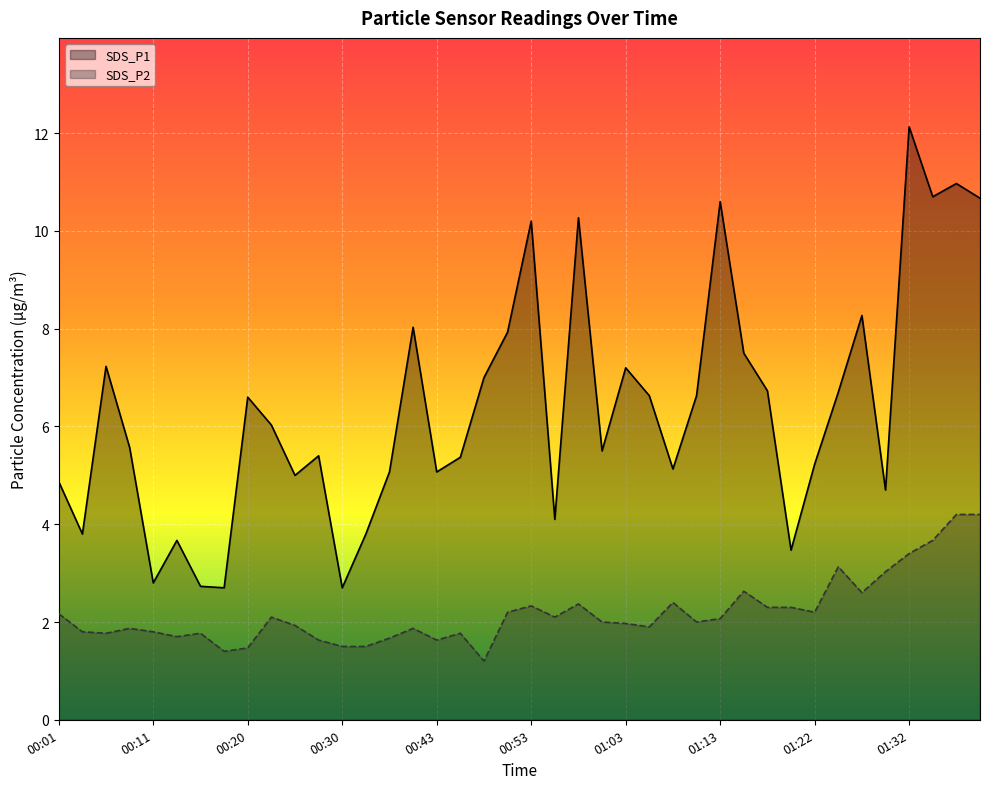

Reading right to left, extract all data points from this chart.

SDS_P1: 01:40=10.7	01:37=11.0	01:35=10.7	01:32=12.1	01:30=4.7	01:27=8.3	01:25=6.7	01:22=5.2	01:20=3.5	01:18=6.7	01:15=7.5	01:13=10.6	01:10=6.6	01:08=5.1	01:05=6.6	01:03=7.2	01:00=5.5	00:58=10.3	00:55=4.1	00:53=10.2	00:50=7.9	00:48=7.0	00:45=5.4	00:43=5.1	00:40=8.0	00:35=5.1	00:33=3.8	00:30=2.7	00:28=5.4	00:25=5.0	00:23=6.0	00:20=6.6	00:18=2.7	00:16=2.7	00:13=3.7	00:11=2.8	00:08=5.6	00:06=7.2	00:03=3.8	00:01=4.9
SDS_P2: 01:40=4.2	01:37=4.2	01:35=3.7	01:32=3.4	01:30=3.0	01:27=2.6	01:25=3.1	01:22=2.2	01:20=2.3	01:18=2.3	01:15=2.6	01:13=2.1	01:10=2.0	01:08=2.4	01:05=1.9	01:03=2.0	01:00=2.0	00:58=2.4	00:55=2.1	00:53=2.3	00:50=2.2	00:48=1.2	00:45=1.8	00:43=1.6	00:40=1.9	00:35=1.7	00:33=1.5	00:30=1.5	00:28=1.6	00:25=1.9	00:23=2.1	00:20=1.5	00:18=1.4	00:16=1.8	00:13=1.7	00:11=1.8	00:08=1.9	00:06=1.8	00:03=1.8	00:01=2.2